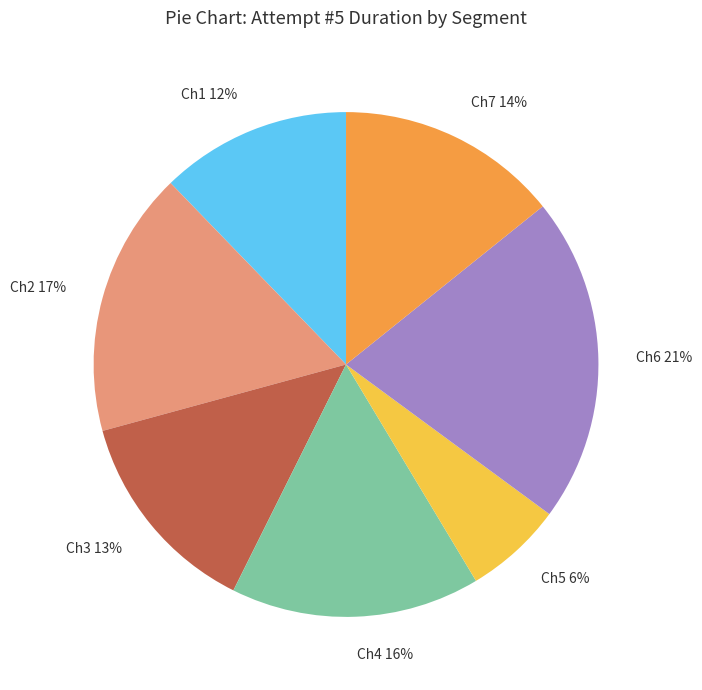

Combined, do Ch7 and Ch2 account for over 50%?

No